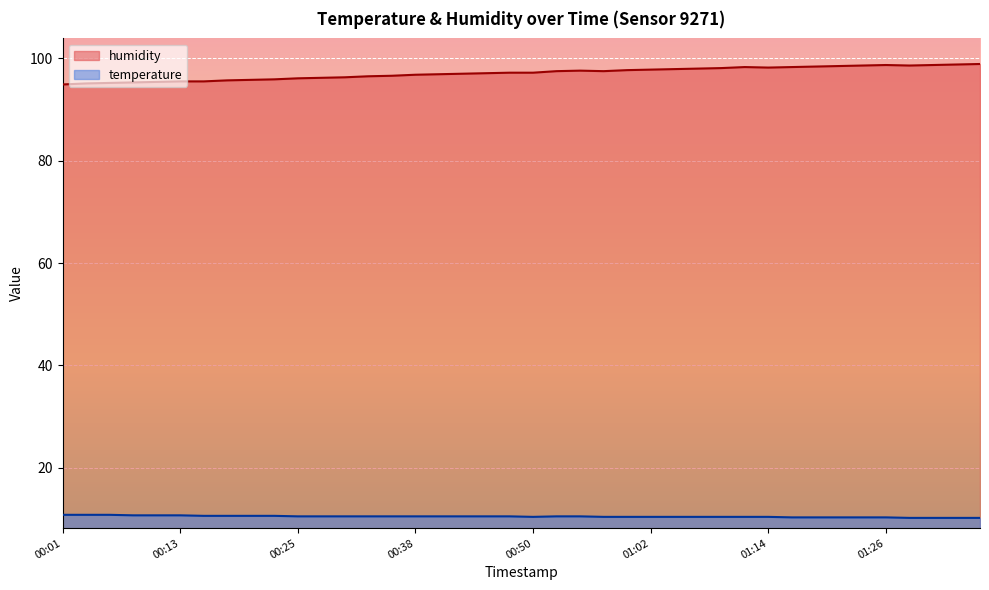

What is the value of the temperature point at the 7th from the left?

10.6